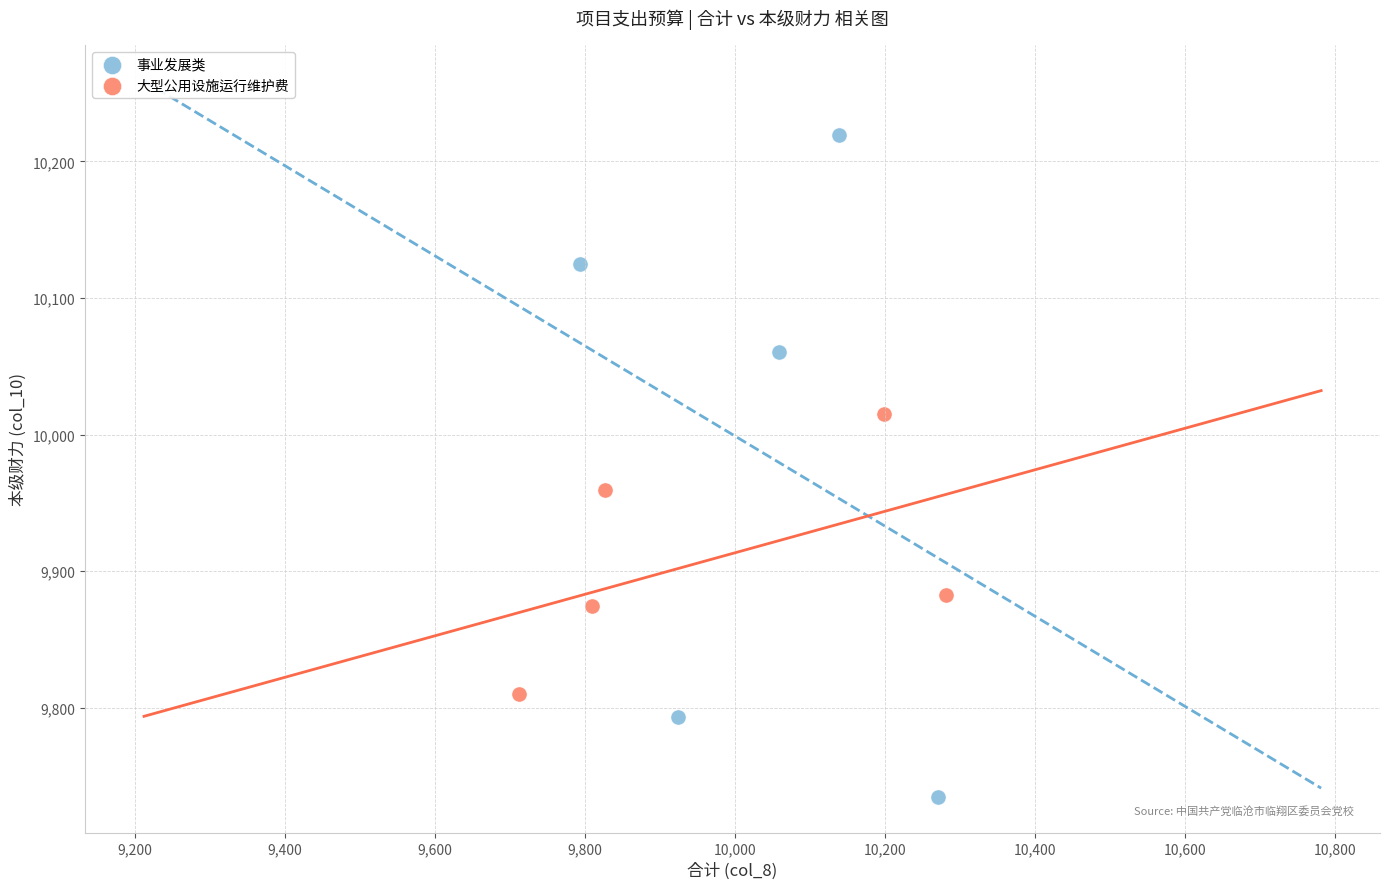

What are all the series names shown in the legend?

事业发展类, 大型公用设施运行维护费